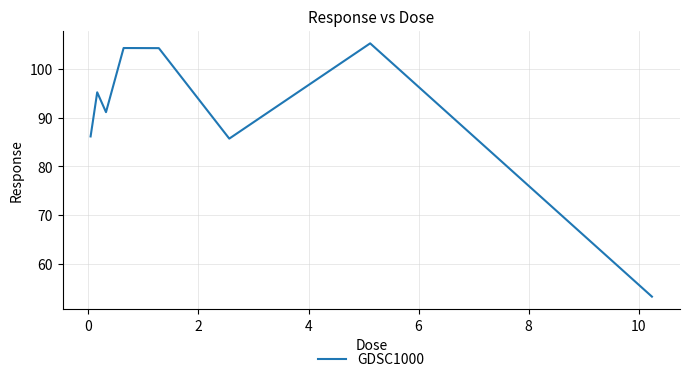

What is the average value?

90.5